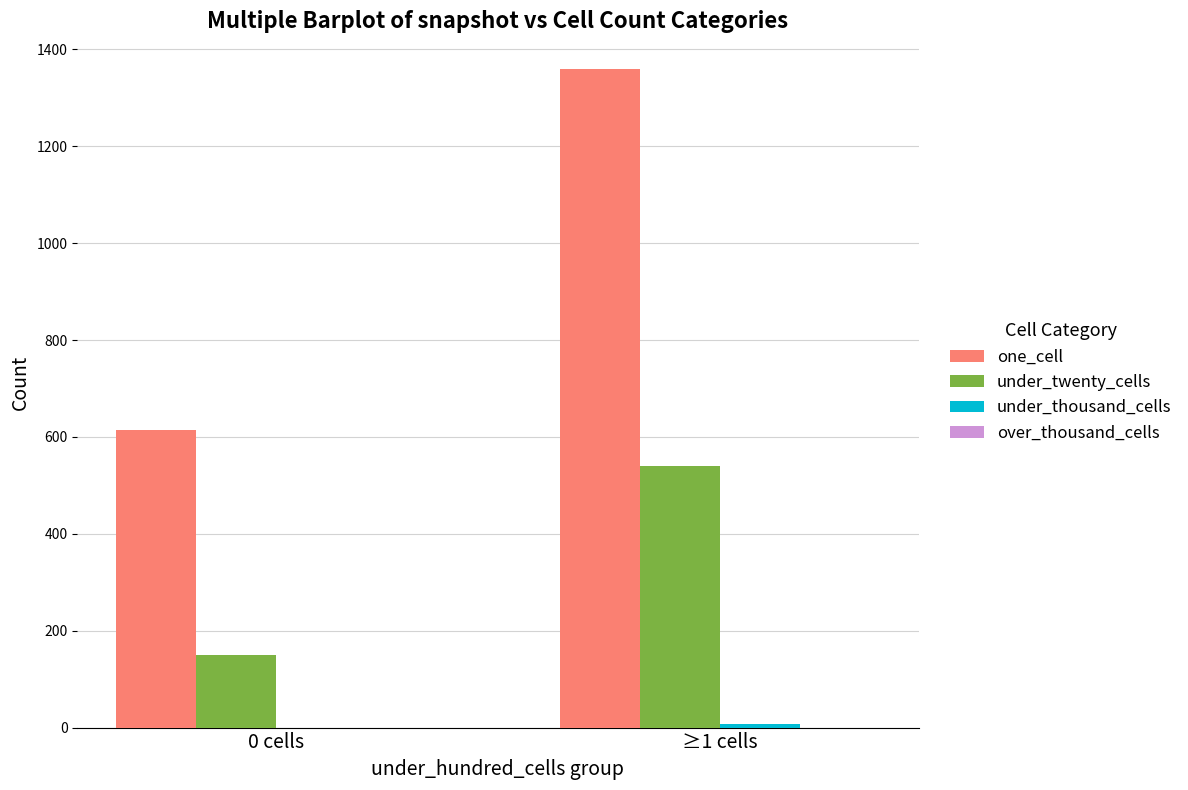

The value of one_cell at 0 cells is 974. True or false?

False